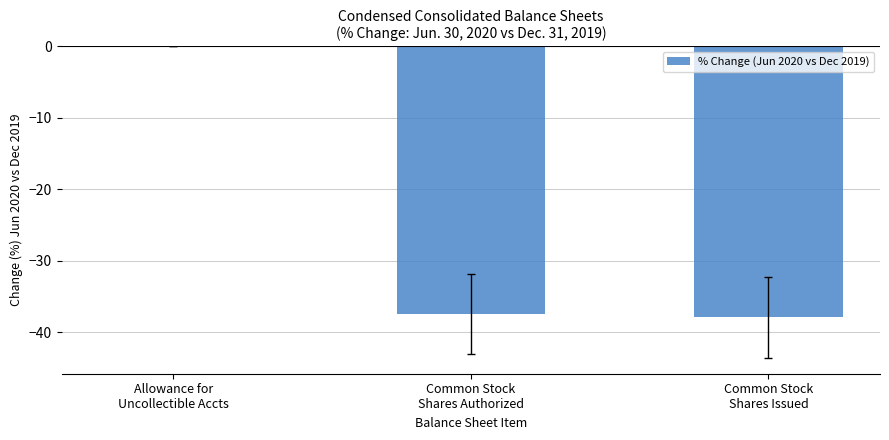

What is the sum of all values?

-75.4